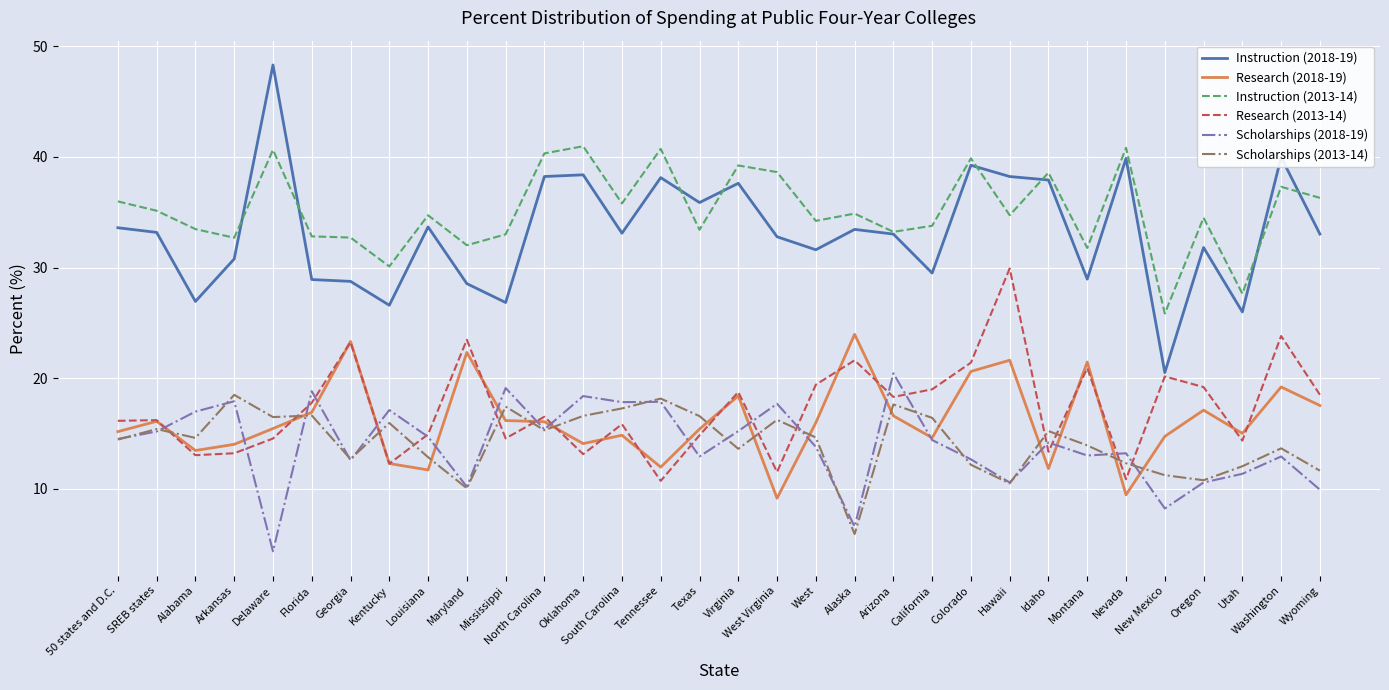

Which series has the largest range (max minus min)?

Instruction (2018-19)